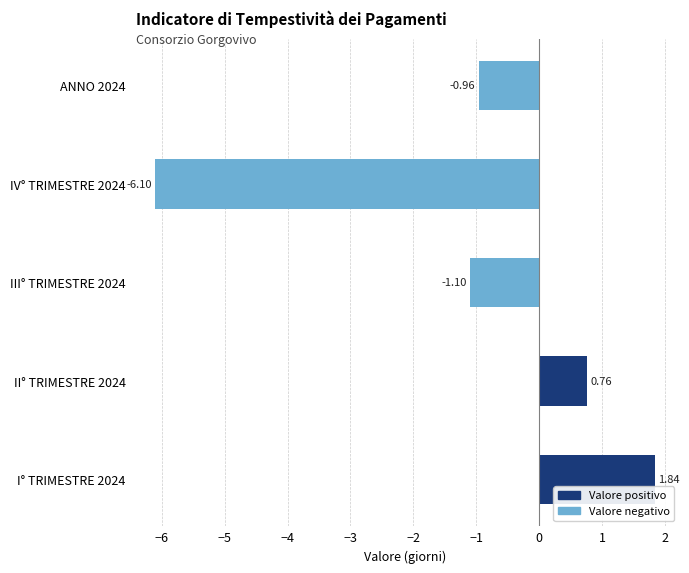

What is the difference between the second highest and minimum values?

6.9